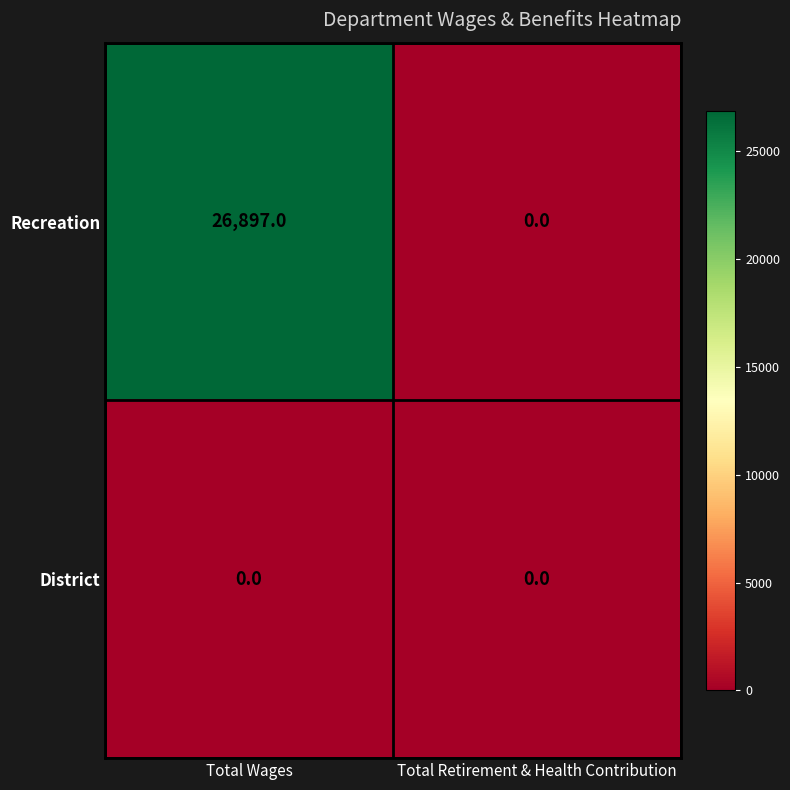

The District series shows 0 at Total Wages. True or false?

True